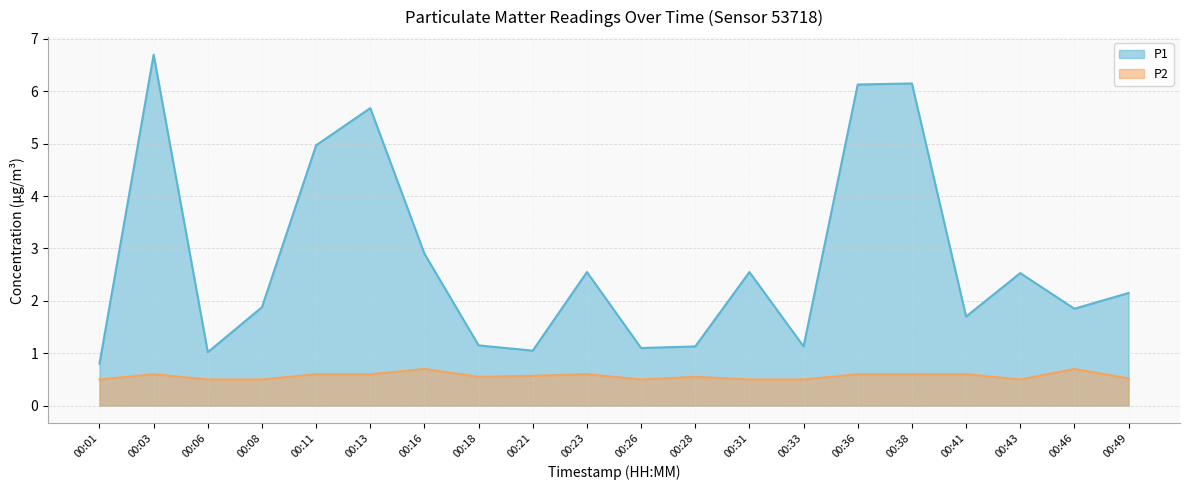

What is the value of the P1 point at the 16th from the left?

6.2